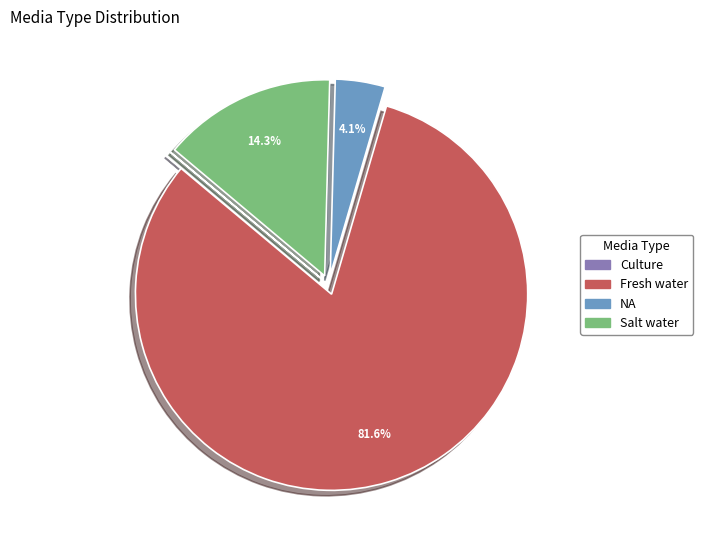

Combined, what portion of the pie is Salt water and Fresh water?

95.9%